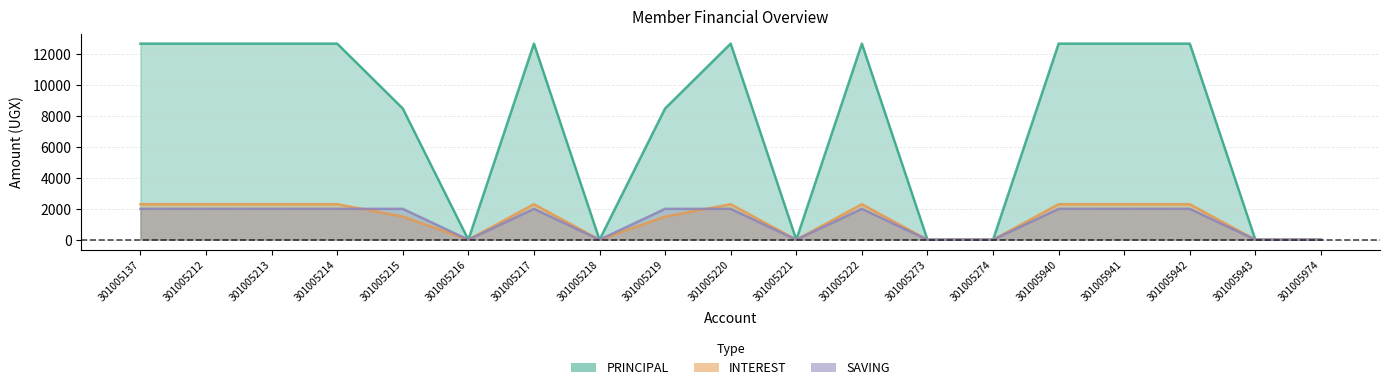

What are all the series names shown in the legend?

PRINCIPAL, INTEREST, SAVING